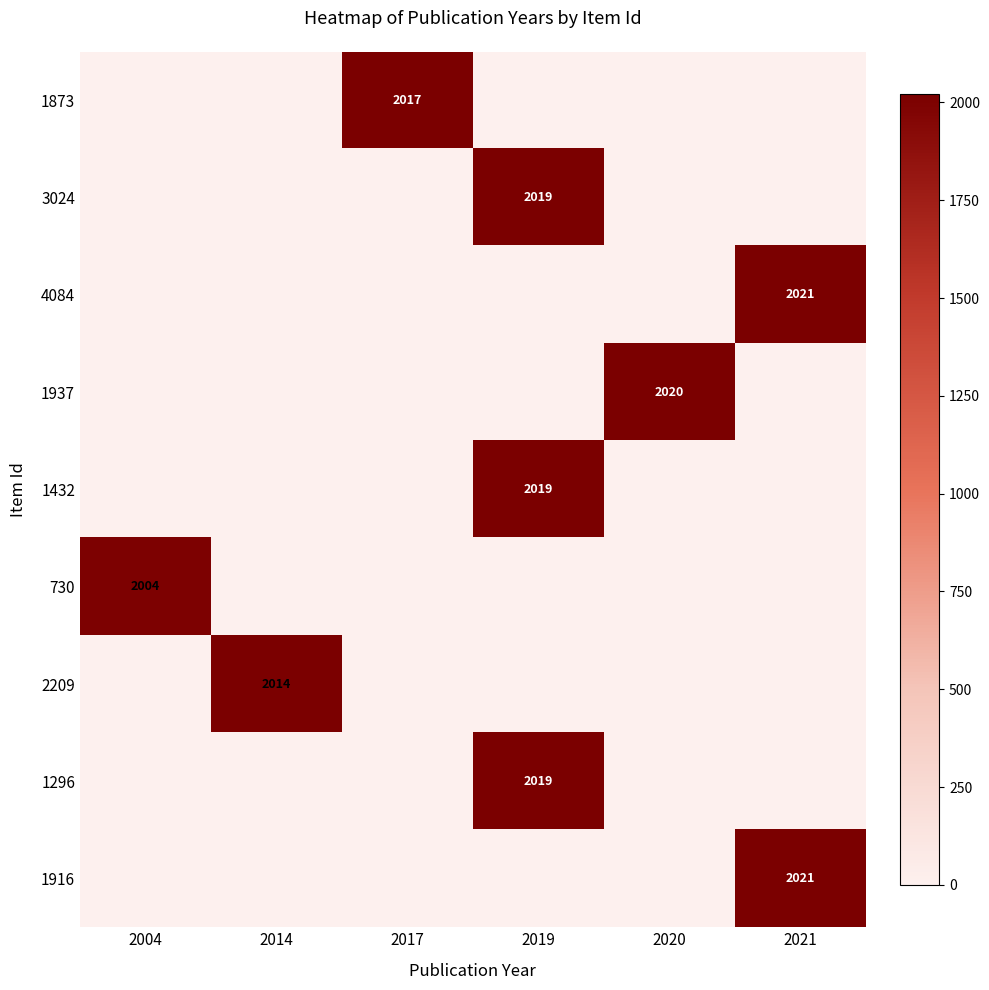

The value of 4084 at 2014 is 0. True or false?

True